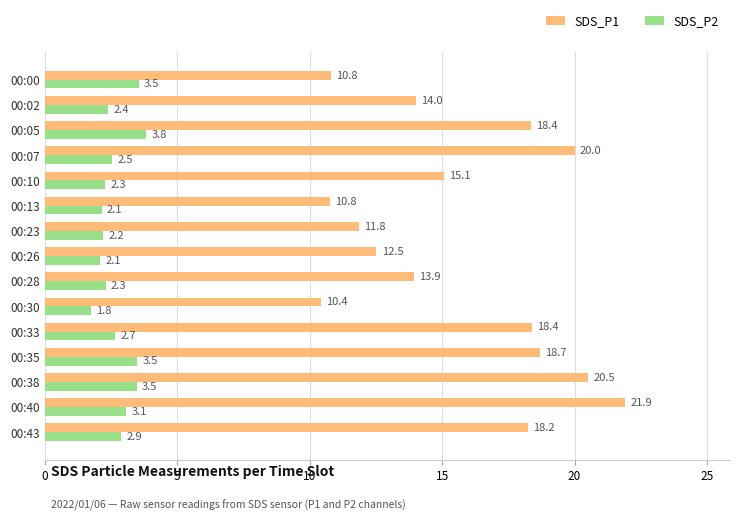

At how many categories does at least one series exceed 16?

7